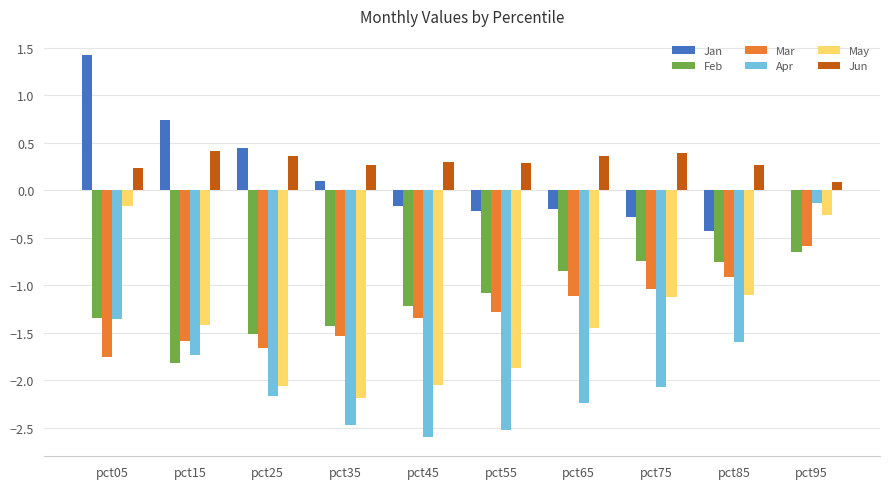

The Jan series shows -0.2 at pct85. True or false?

False